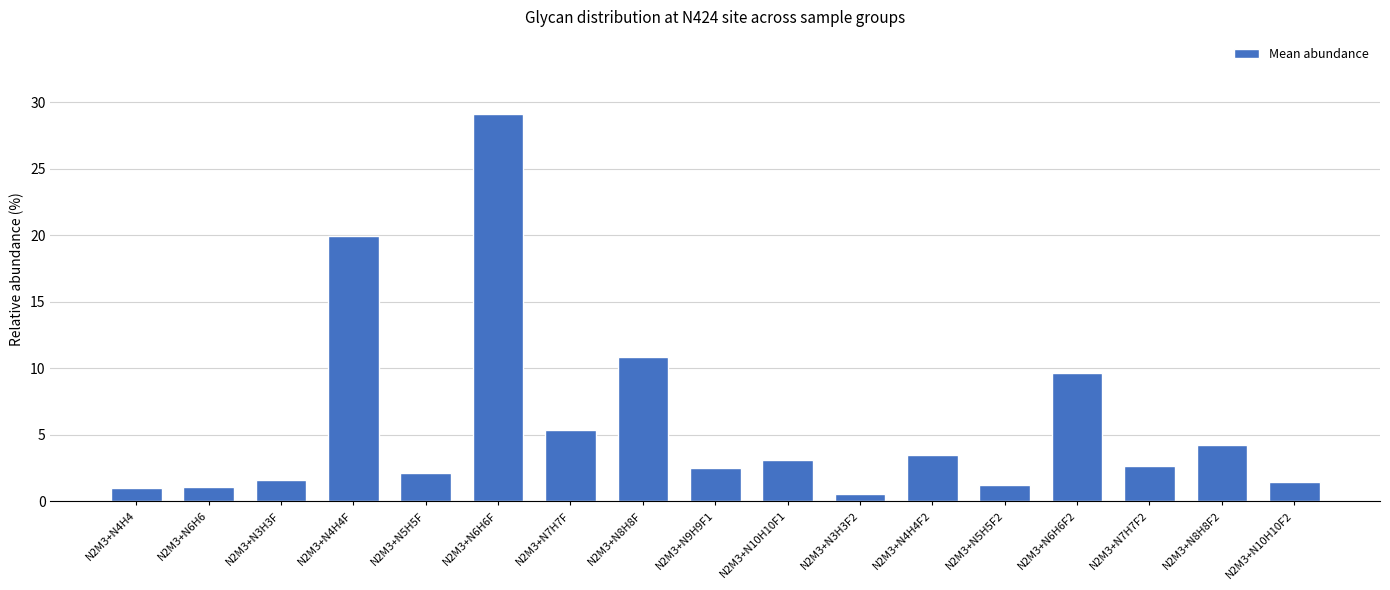

At which label does the data first exceed 2?

N2M3+N4H4F